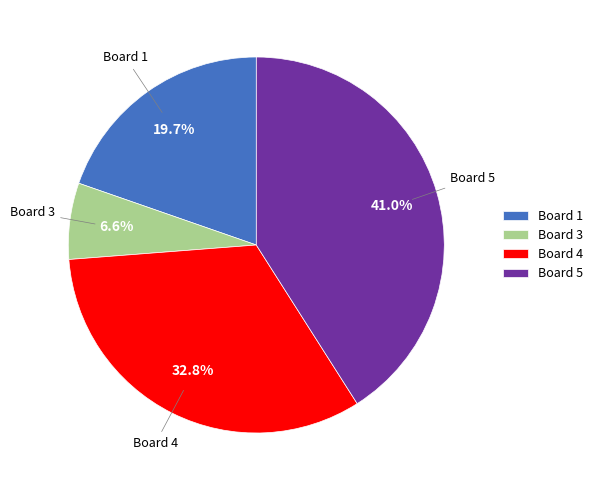

Is it true that Board 4 is 33% of the pie?

True